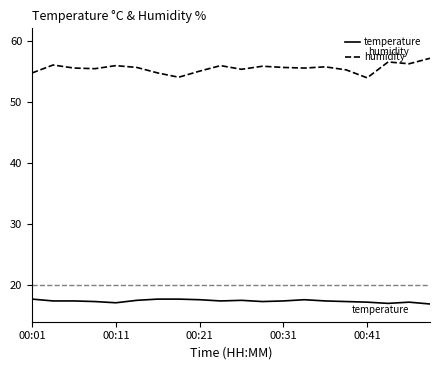

What is the sum of all temperature values?

347.6